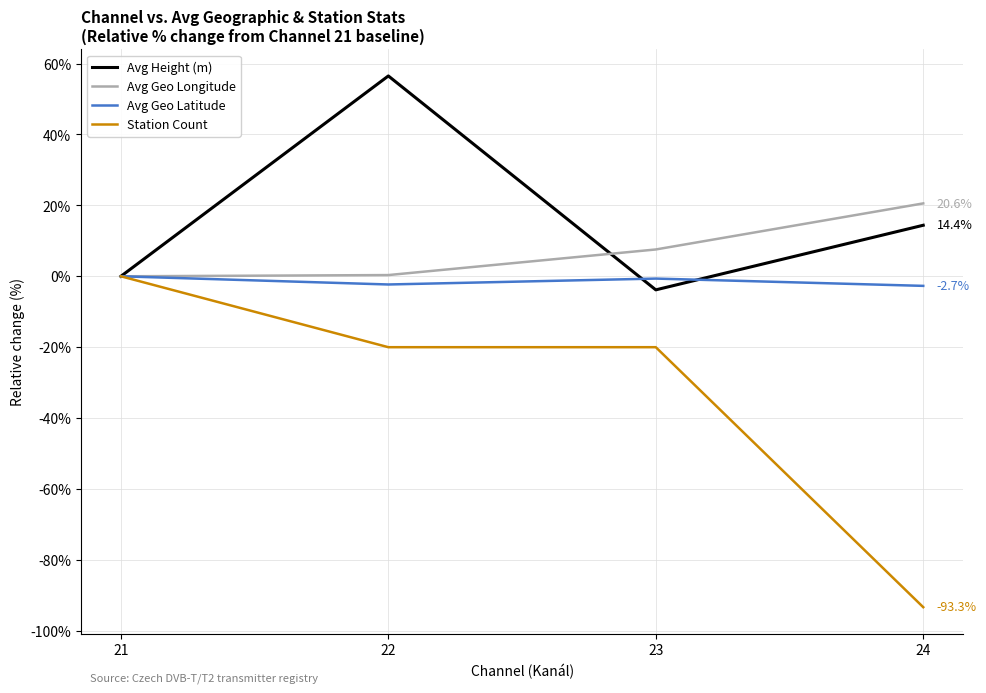

True or false: Avg Height (m) has a value of 14.4 at 24.

True